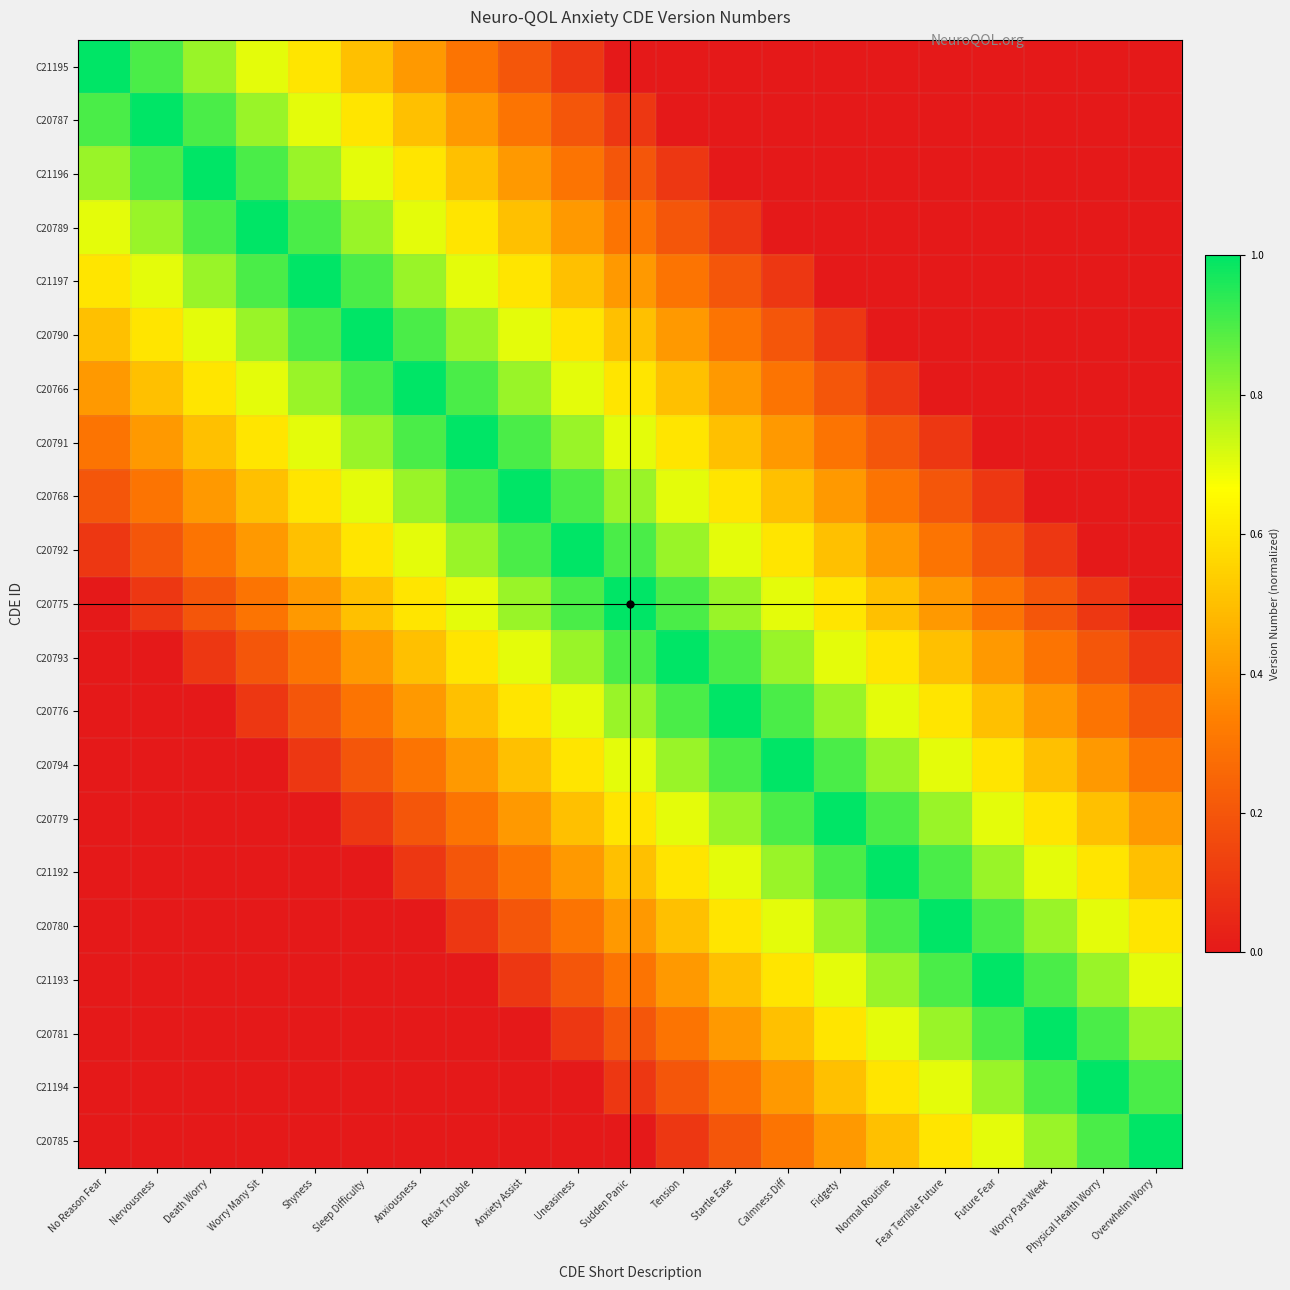

Which series has the largest range (max minus min)?

C21195